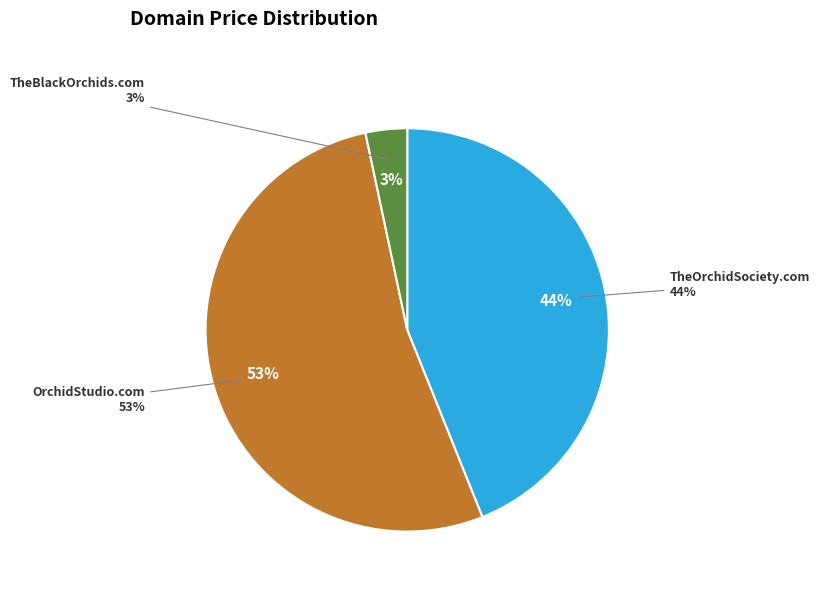

To the nearest percent, what portion does TheOrchidSociety.com represent?

44%